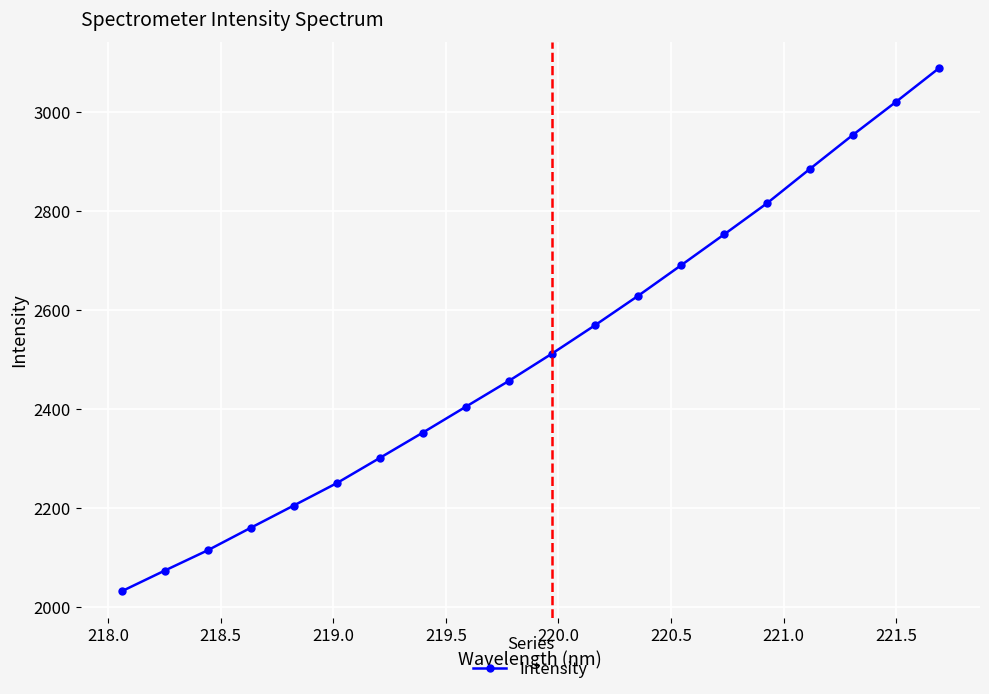

What is the difference between the maximum and minimum values?

1057.7